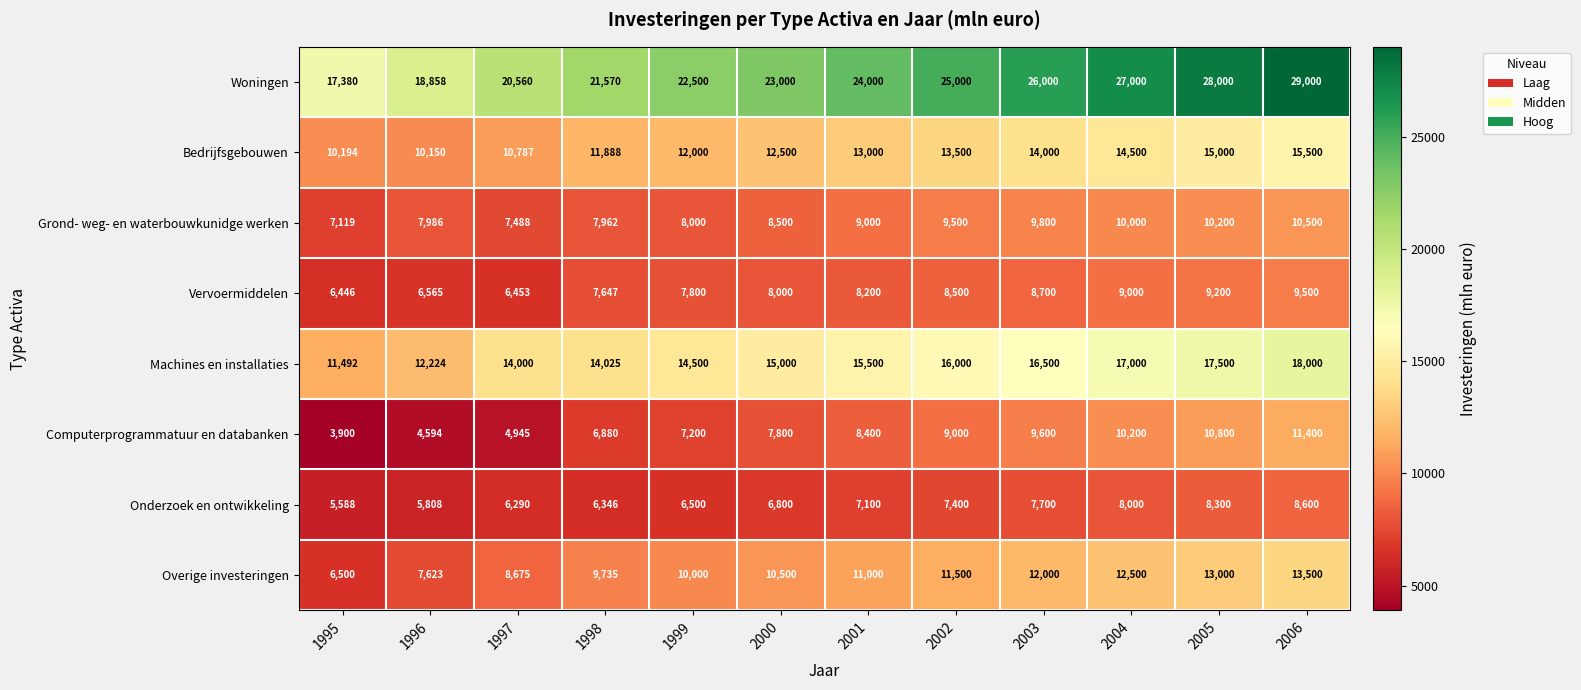

Read the Machines en installaties value at 2005.

17500